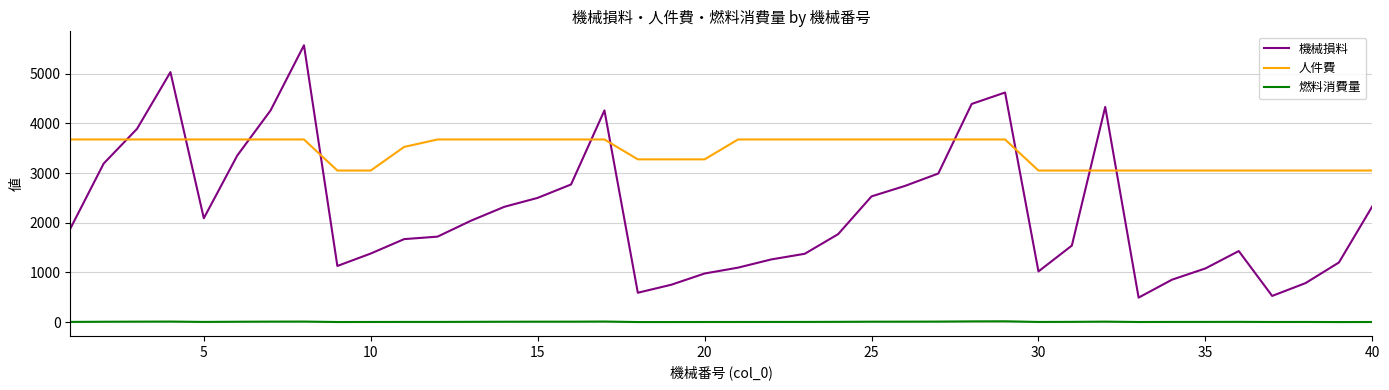

Rank the series by their average value, from lowest to highest.

燃料消費量, 機械損料, 人件費